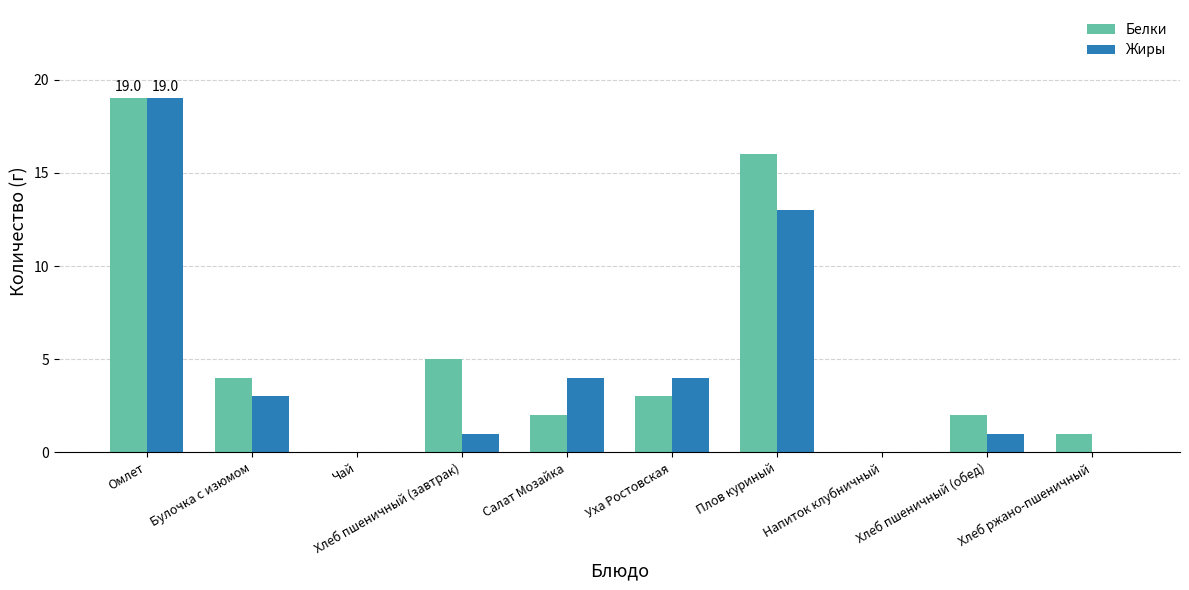

Is it true that Белки equals -8 at Напиток клубничный?

False